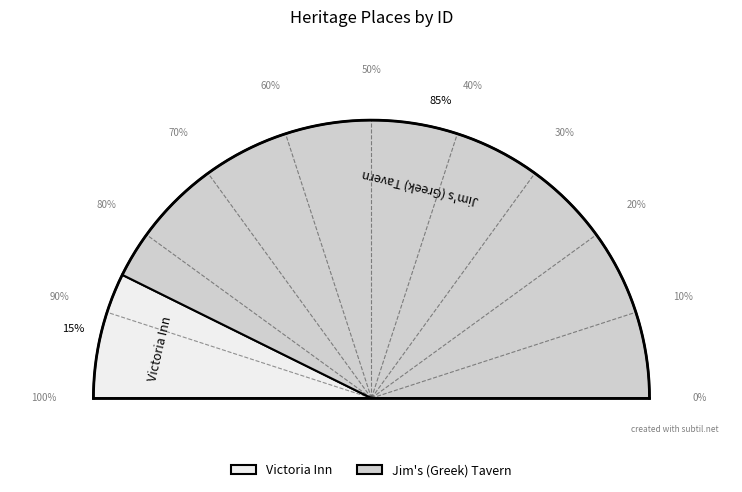

What percentage is NOT represented by Victoria Inn?

85.4%